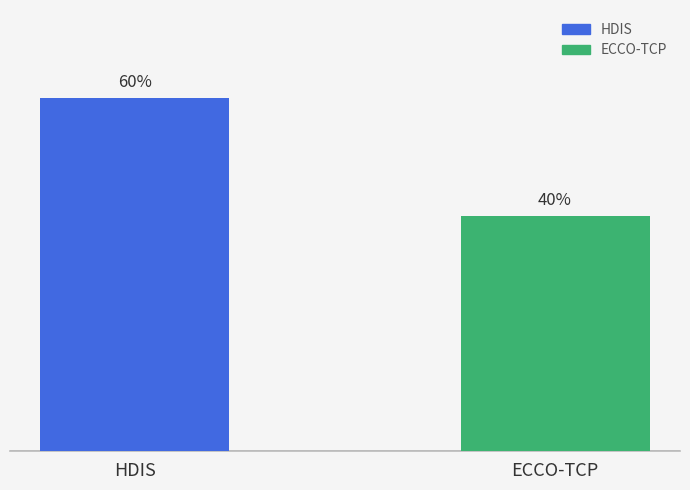

List the labels in order of value, smallest first.

ECCO-TCP, HDIS